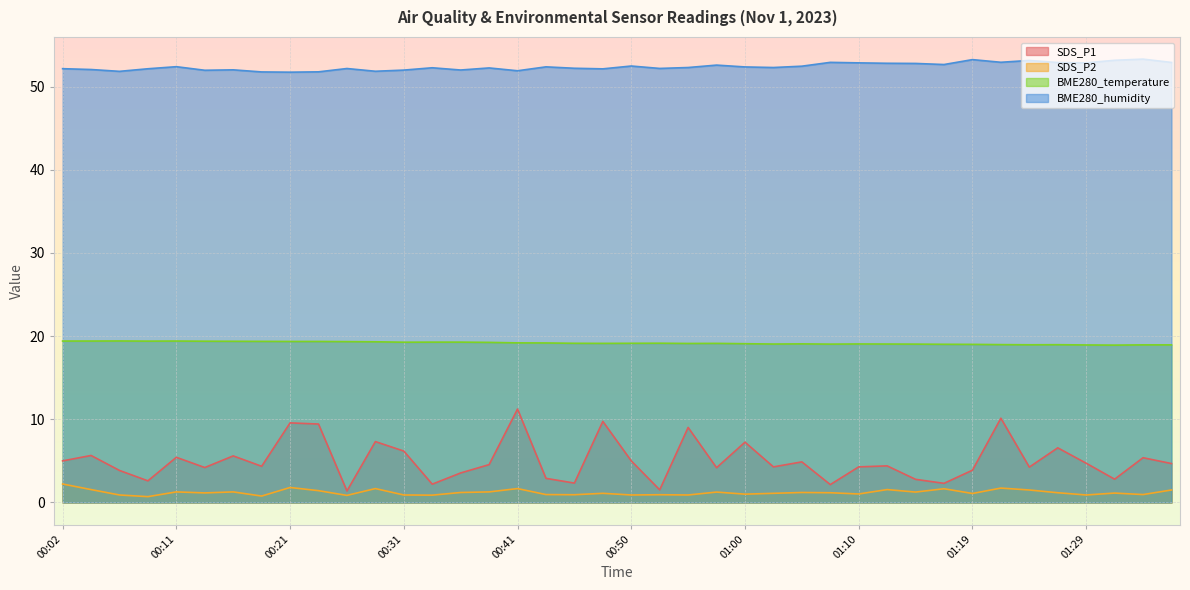

How many lines are shown in the chart?

4